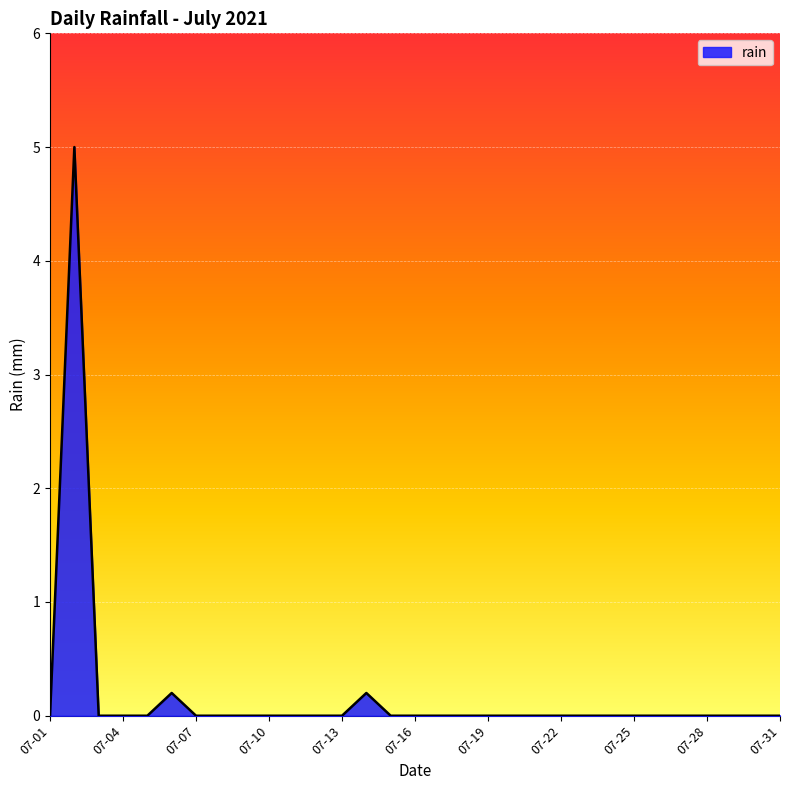

What is the greatest value displayed?

5.0